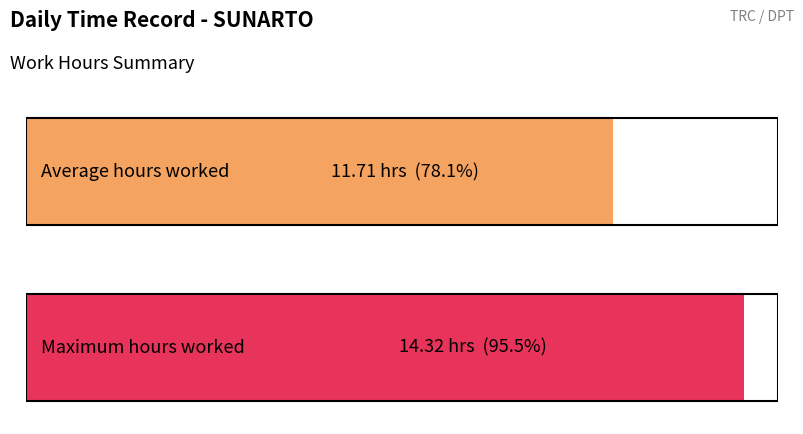

How many distinct data groups are displayed?

2